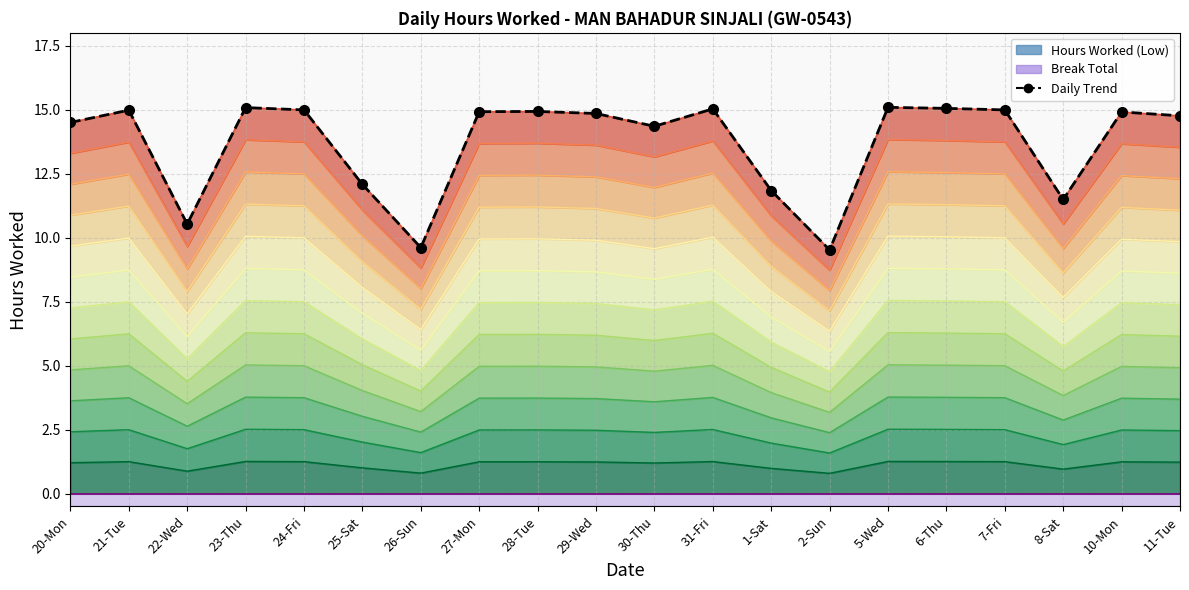

What is the label of the 20th point from the right?

20-Mon